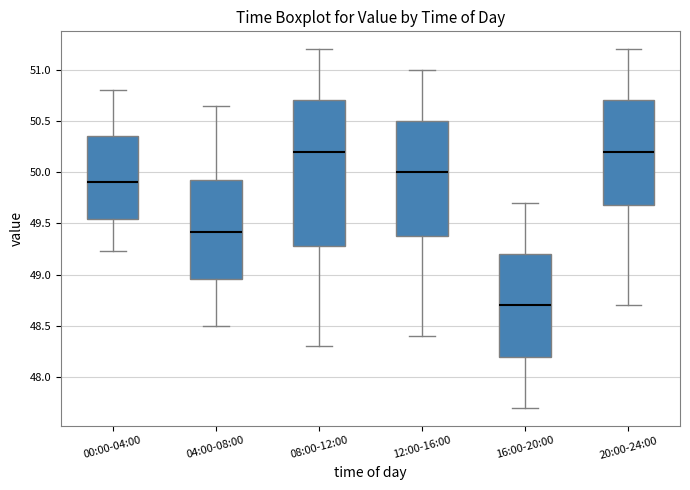

Where is the upper edge of the box for 00:00-04:00 on the y-axis? The values are not printed on the chart, so give them approximately, as read against the axis.

50.35